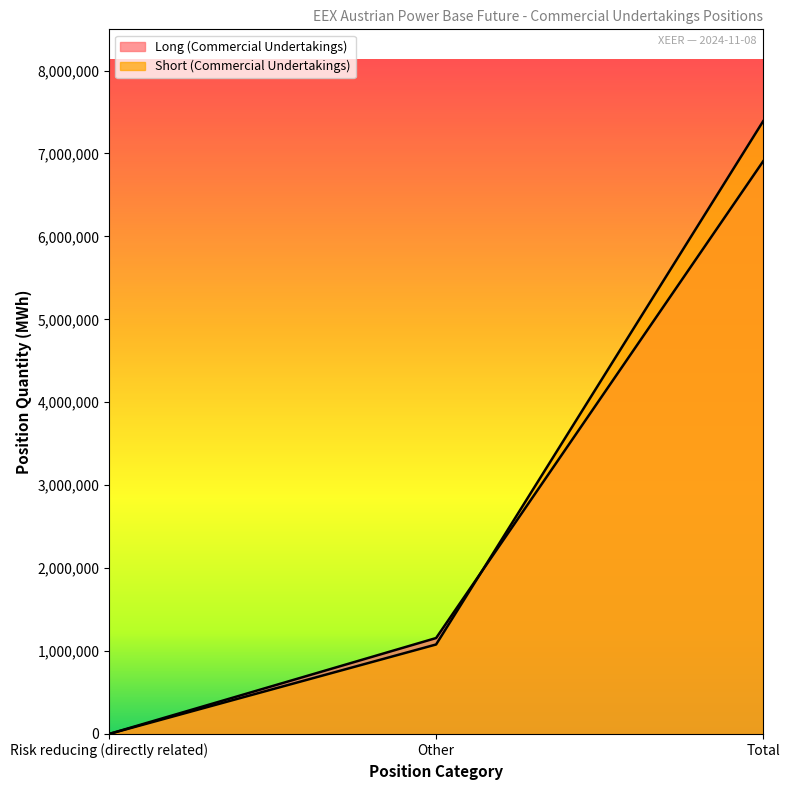

List the series in order of their peak value, lowest first.

Long (Commercial Undertakings), Short (Commercial Undertakings)